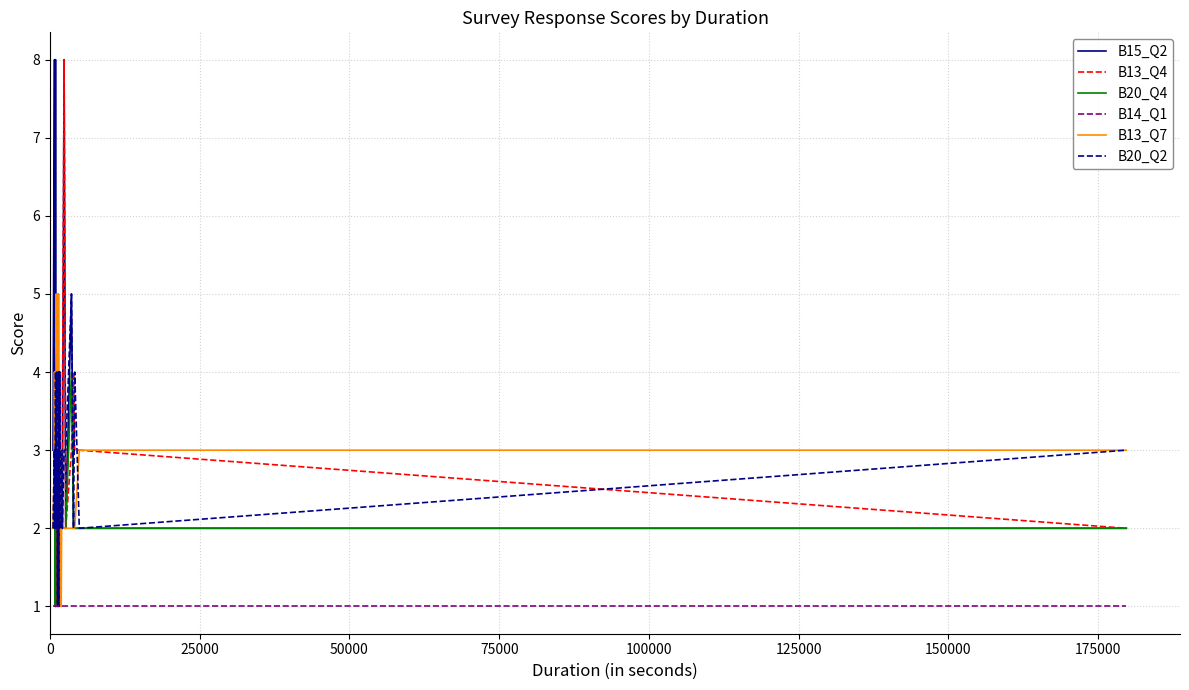

What are all the series names shown in the legend?

B15_Q2, B13_Q4, B20_Q4, B14_Q1, B13_Q7, B20_Q2